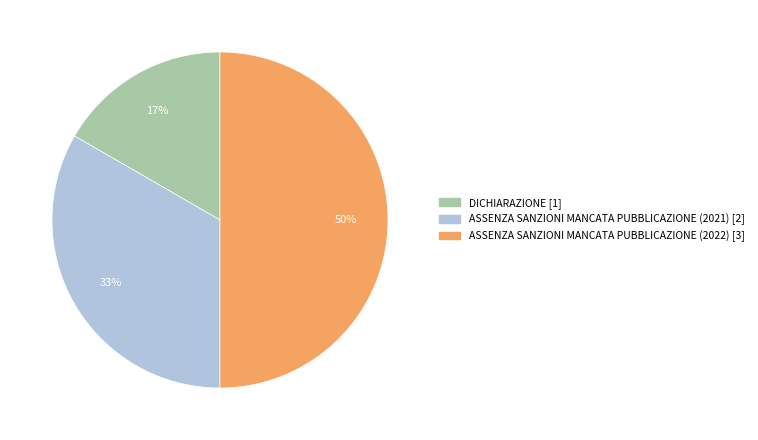

The ASSENZA SANZIONI MANCATA PUBBLICAZIONE (2021) slice represents 26% of the pie. True or false?

False